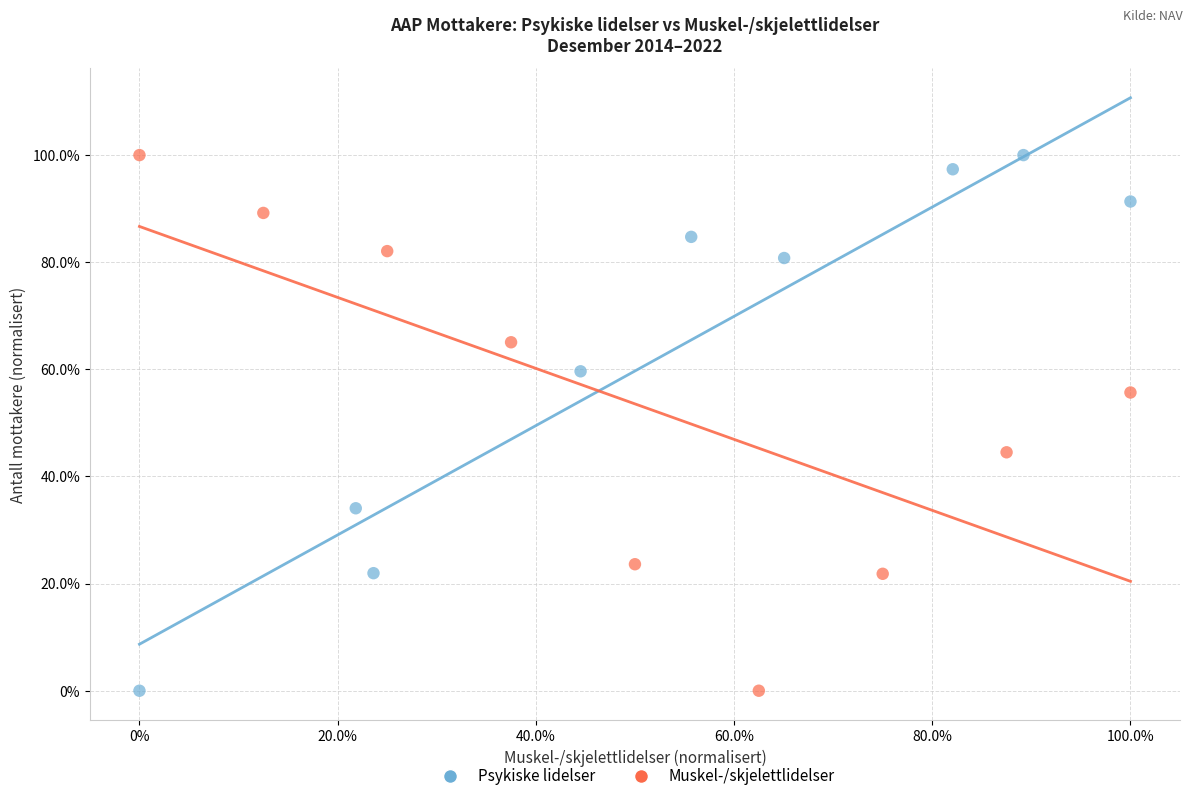

What are all the series names shown in the legend?

Psykiske lidelser, Muskel-/skjelettlidelser